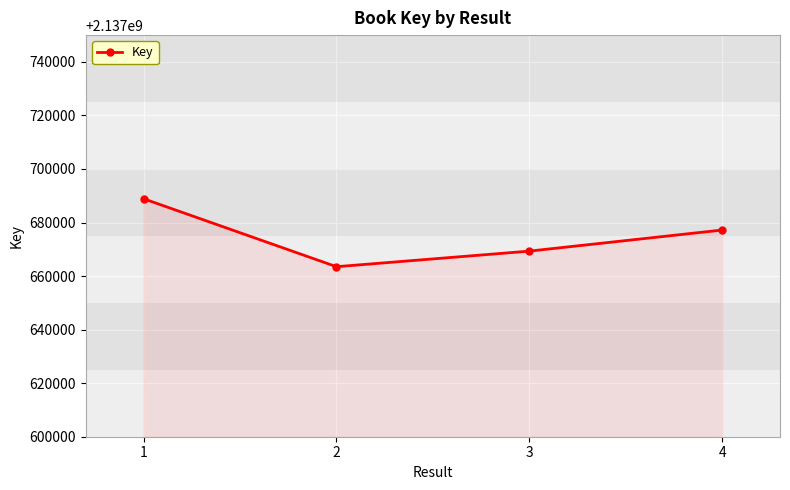

Reading left to right, extract all data points from this chart.

2137688878	2137663502	2137669321	2137677199